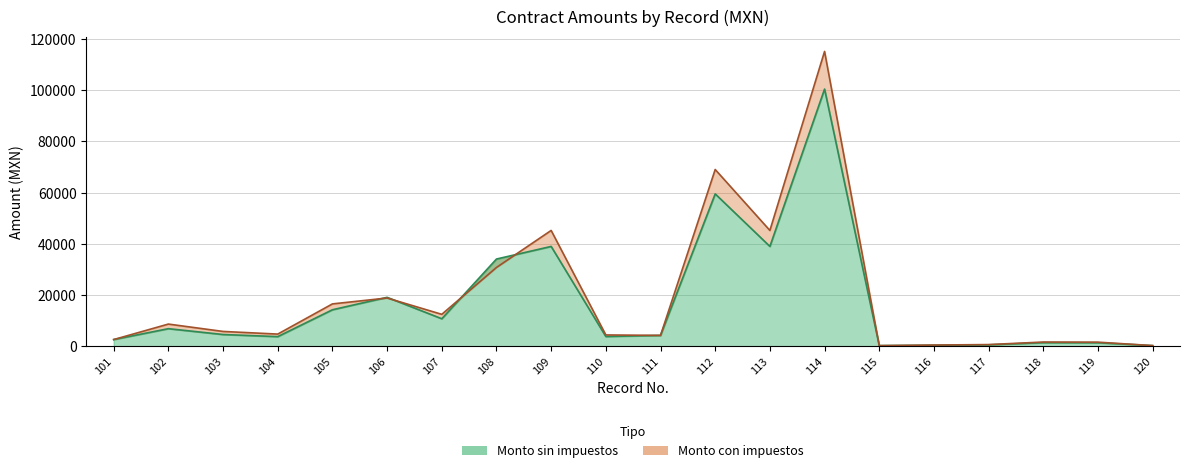

Where is the first local minimum for Monto con impuestos (línea)?

104